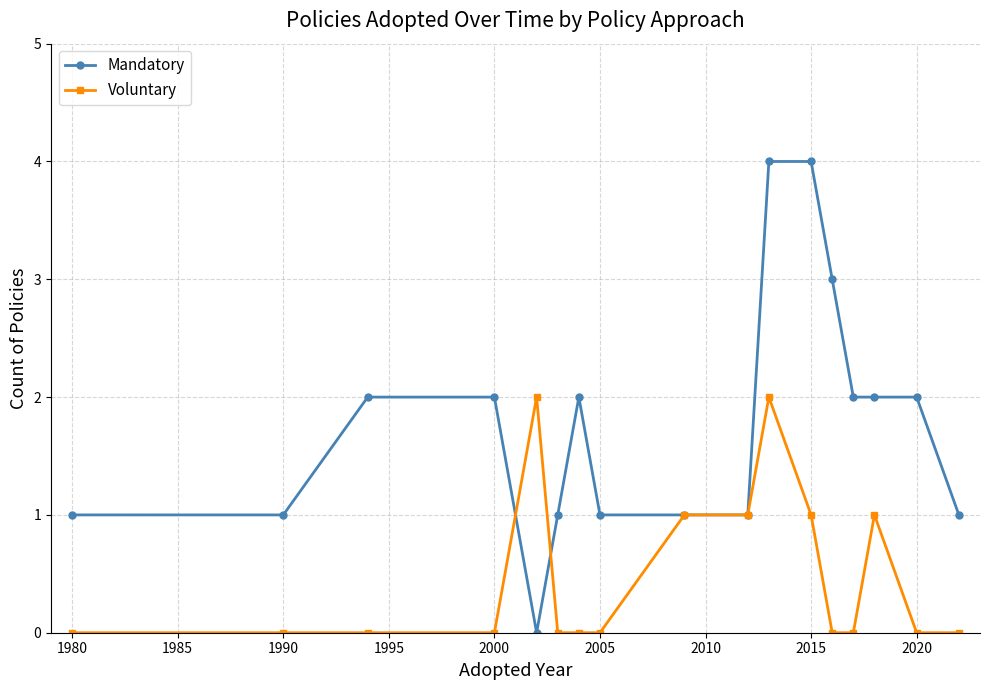

What is the maximum value for Mandatory?

4